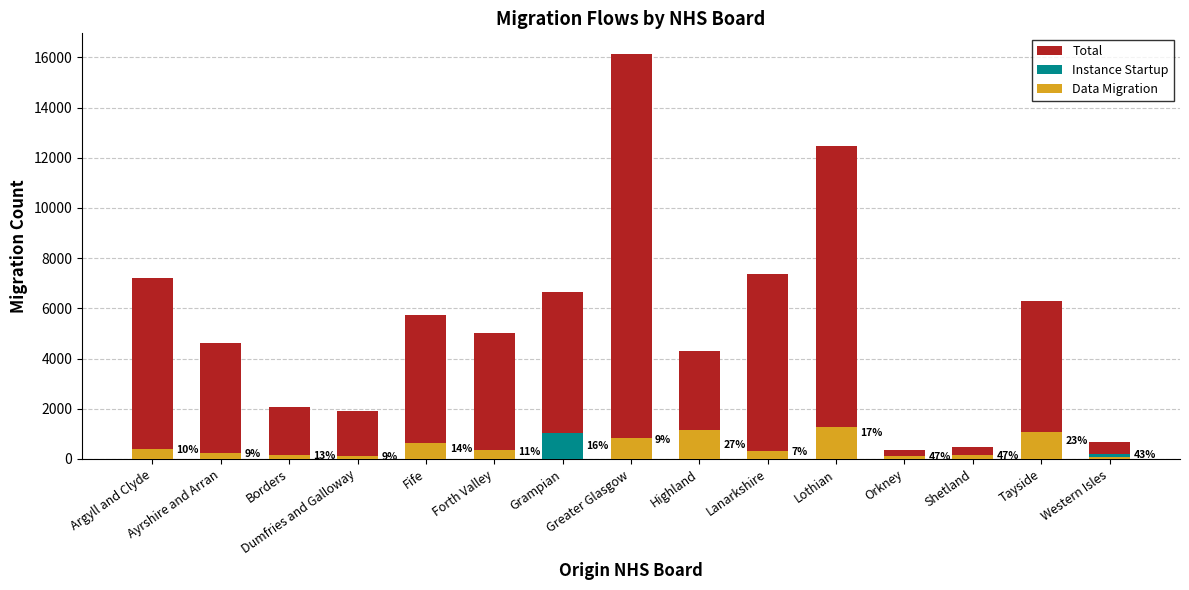

Is the value of Instance Startup at Greater Glasgow greater than the value of Total at Orkney?

Yes